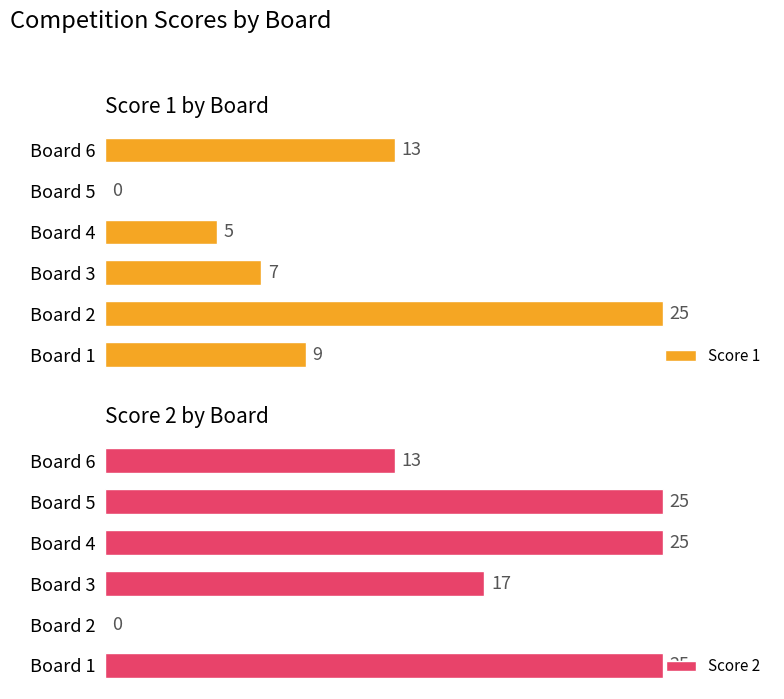

List the series in order of their peak value, lowest first.

Score 1, Score 2